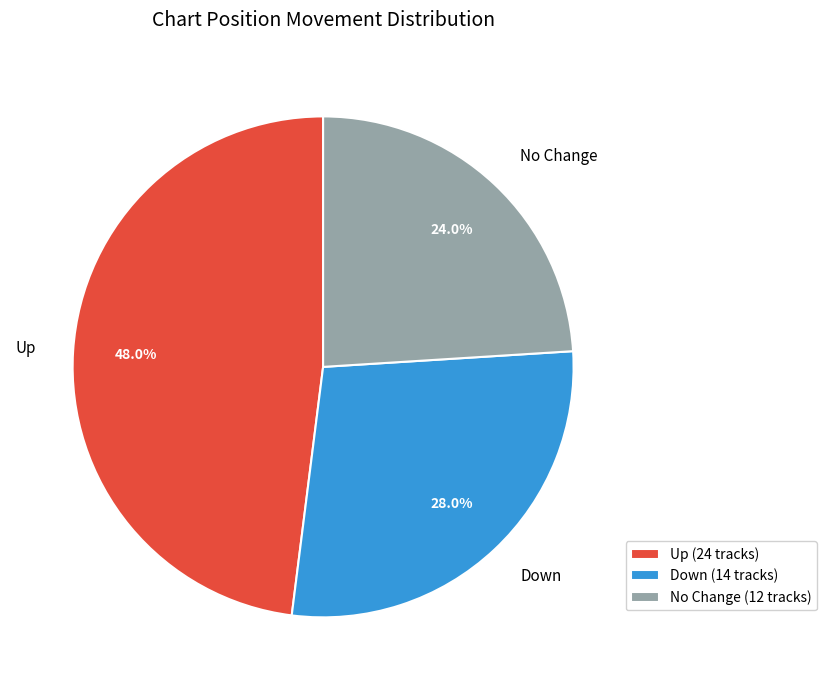

To the nearest percent, what is the average slice percentage?

33%